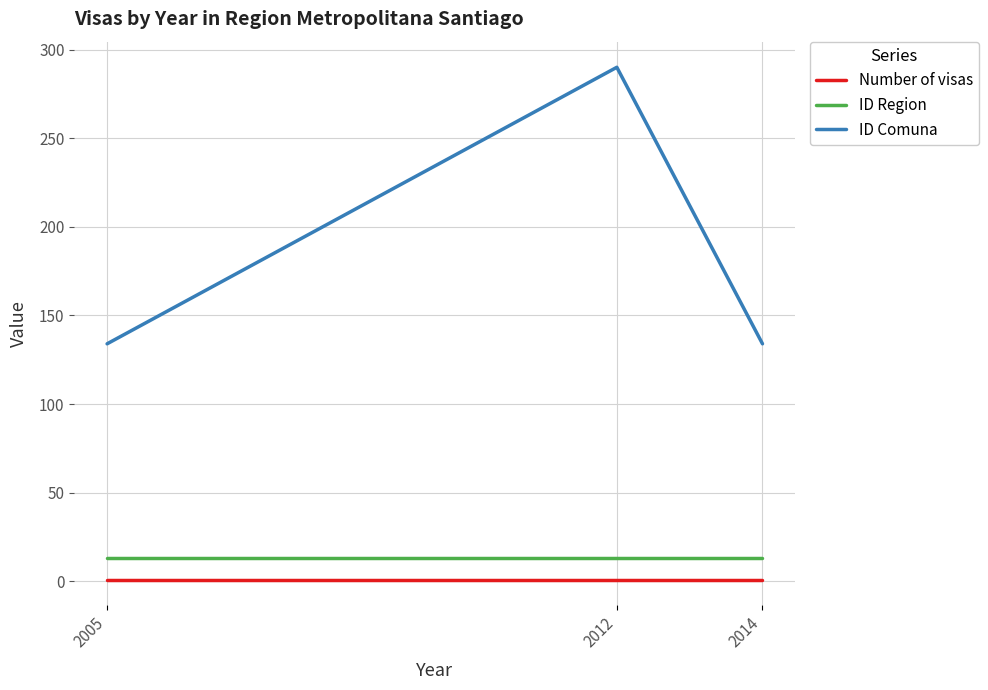

What is the difference between the highest and lowest values at 2012?

289